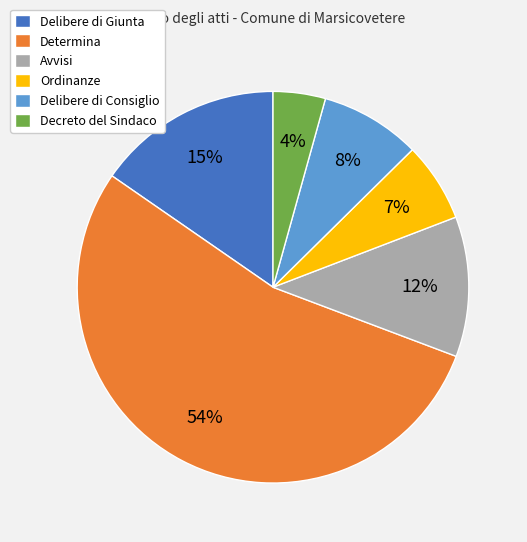

To the nearest percent, what portion does Delibere di Consiglio represent?

8%